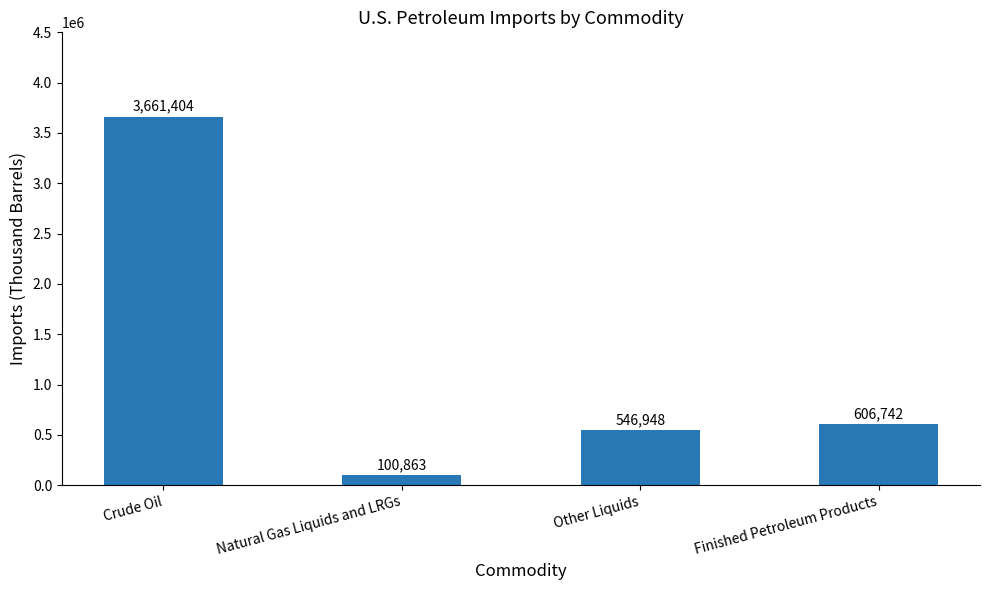

Between Natural Gas Liquids and LRGs and Finished Petroleum Products, which is larger?

Finished Petroleum Products